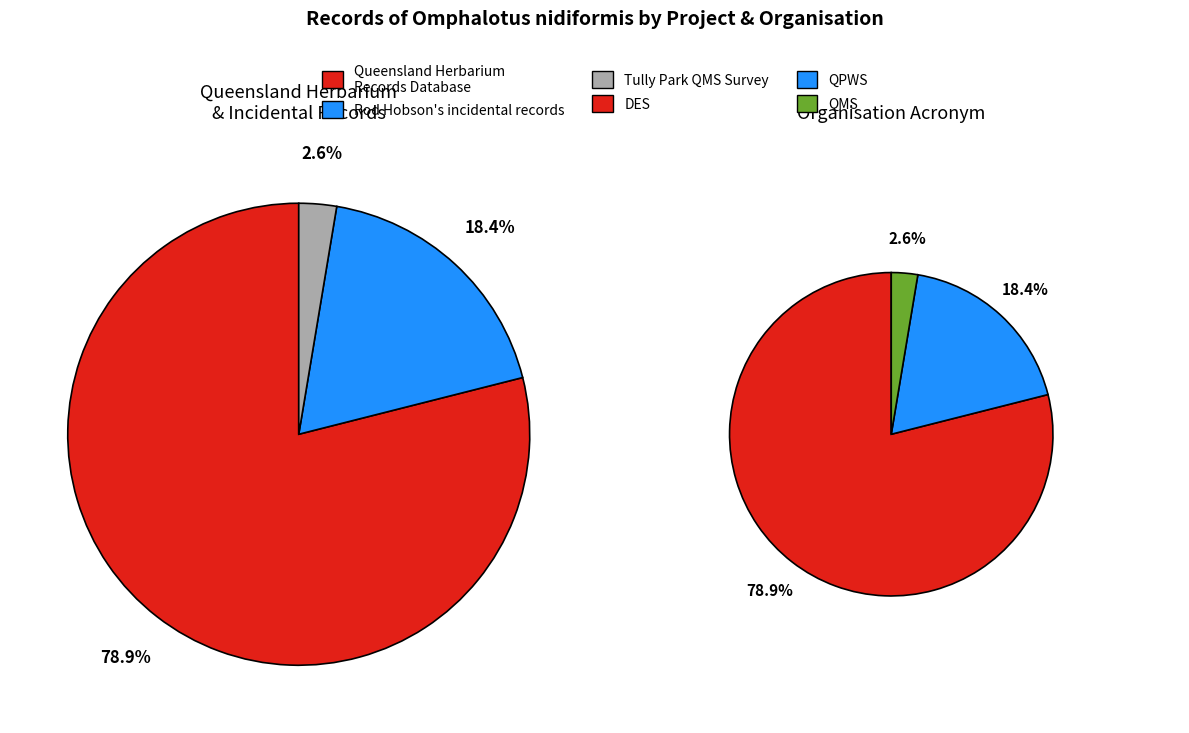

Which has a higher value, Tully Park QMS Survey or Queensland Herbarium Records Database?

Queensland Herbarium Records Database